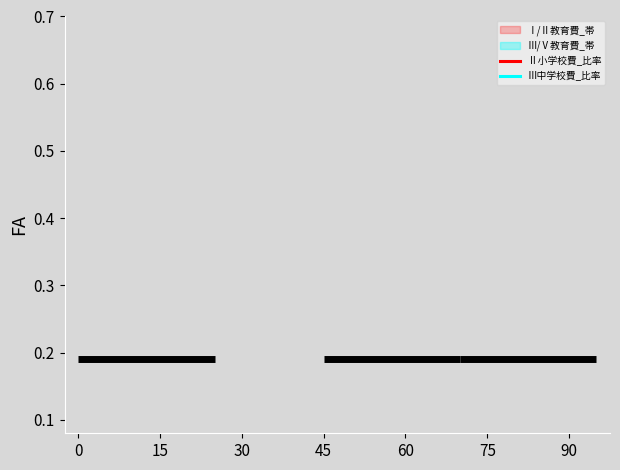

At which label is Ⅲ中学校費_比率 closest to 1?

15